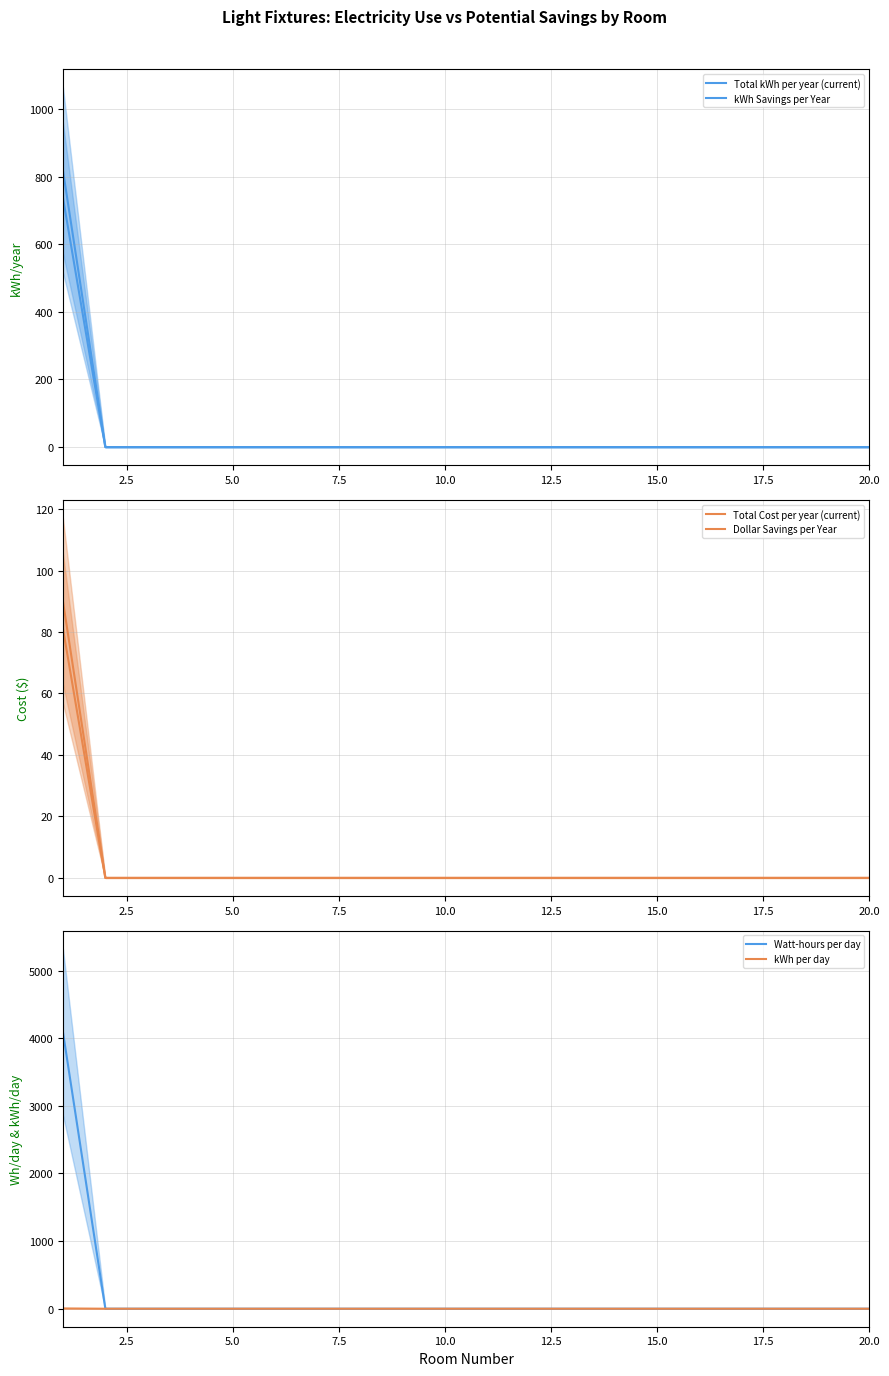

Count the number of categories in the chart.

20